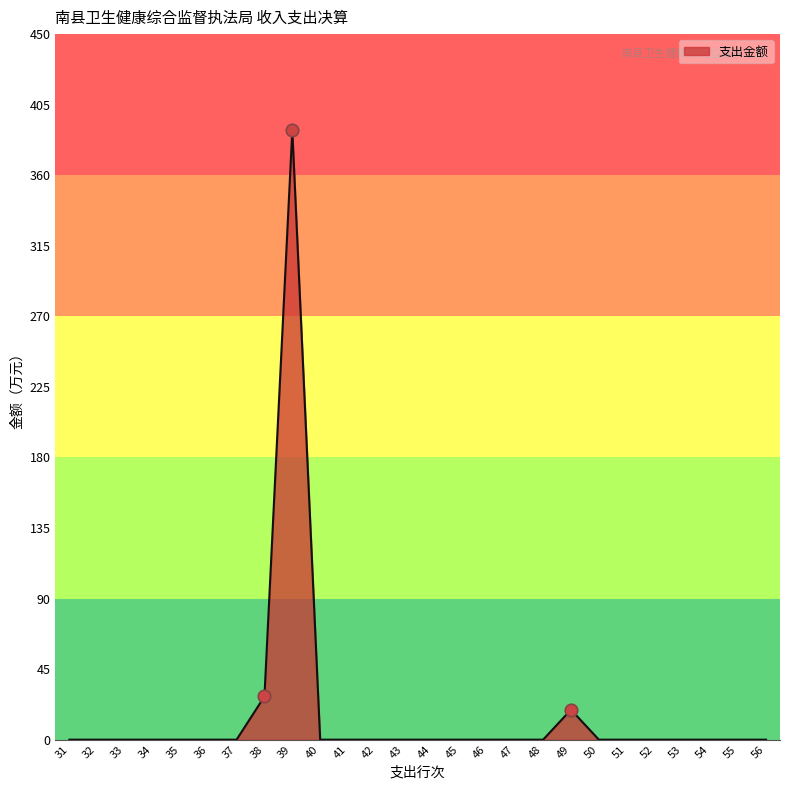

What is the approximate value at 38?

27.5